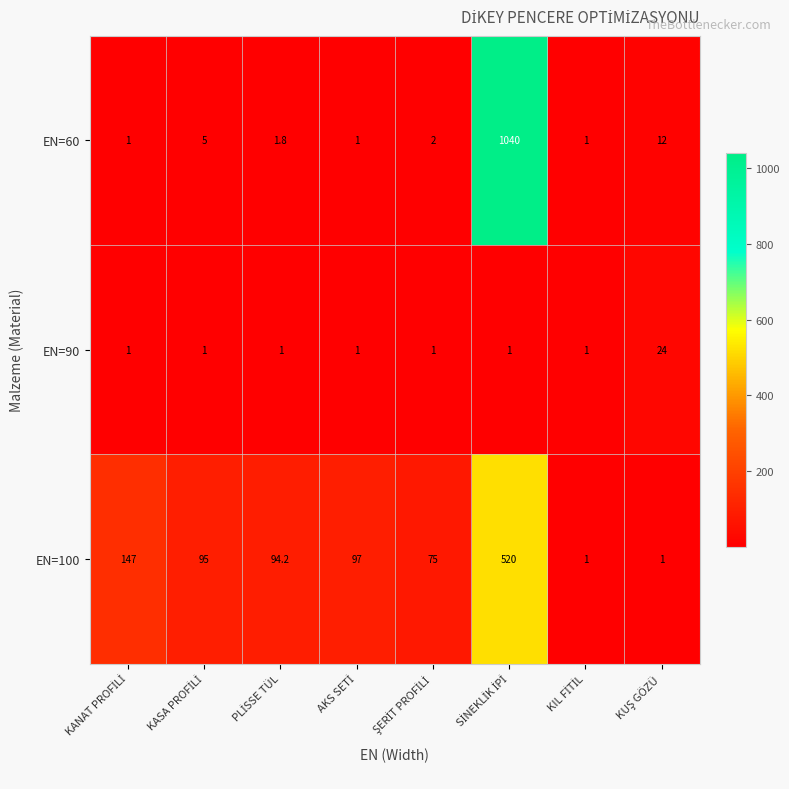

How many data points does each series have?

8